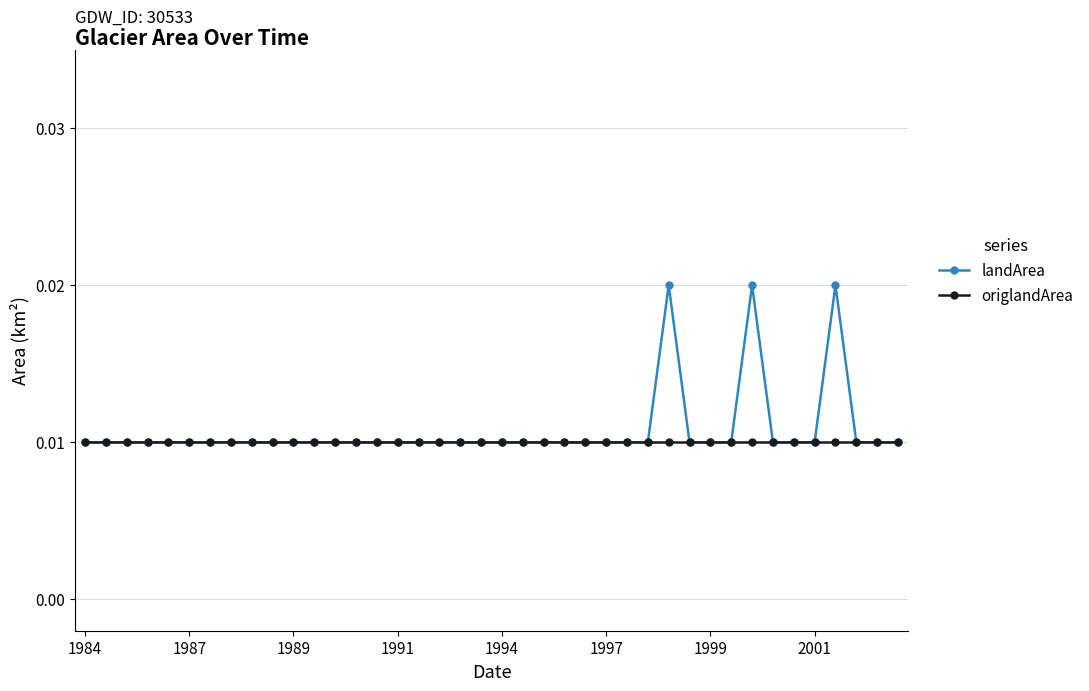

List the series in order of their peak value, lowest first.

origlandArea, landArea